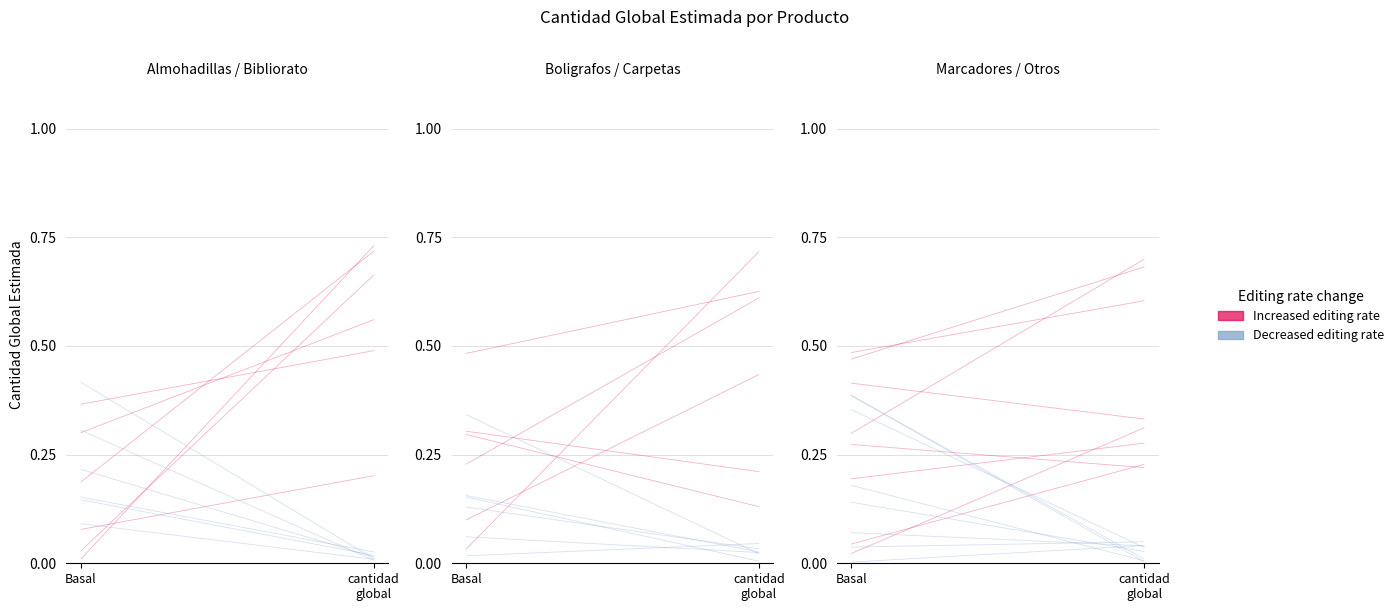

The value of Increased editing rate at cantidad
global is 0.2. True or false?

True